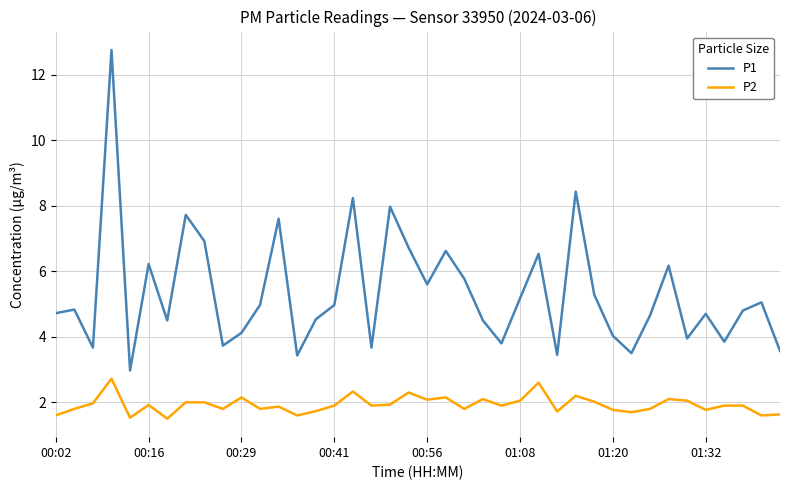

Which series has the largest total across all categories?

P1